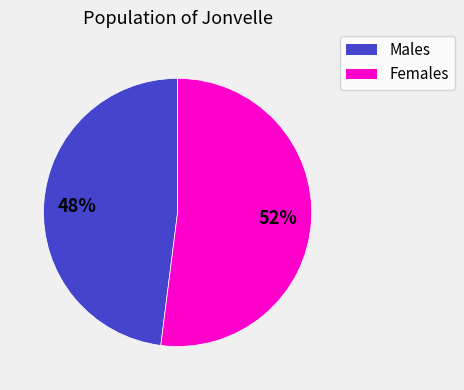

To the nearest percent, what is the average slice percentage?

50%